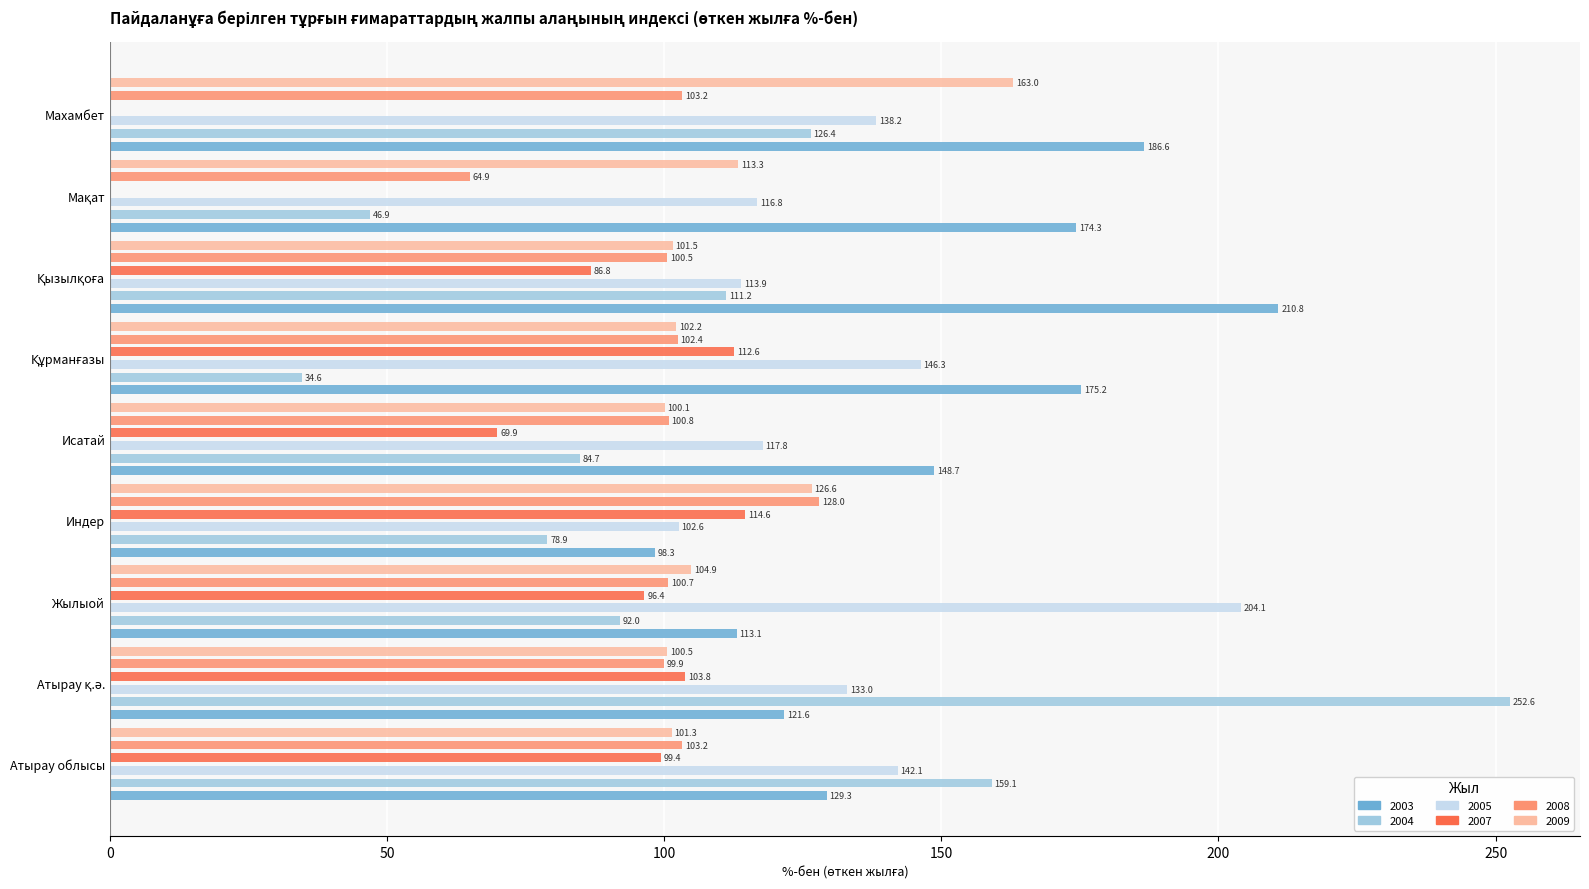

What is the spread (max minus min) of values at Исатай?

78.8